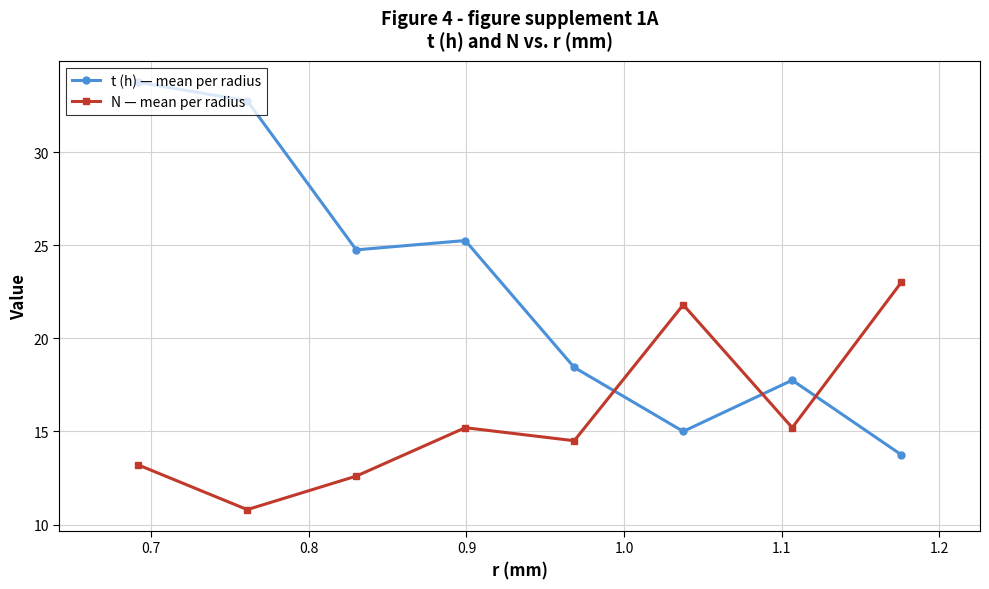

True or false: t (h) — mean per radius and N — mean per radius intersect in this chart.

True